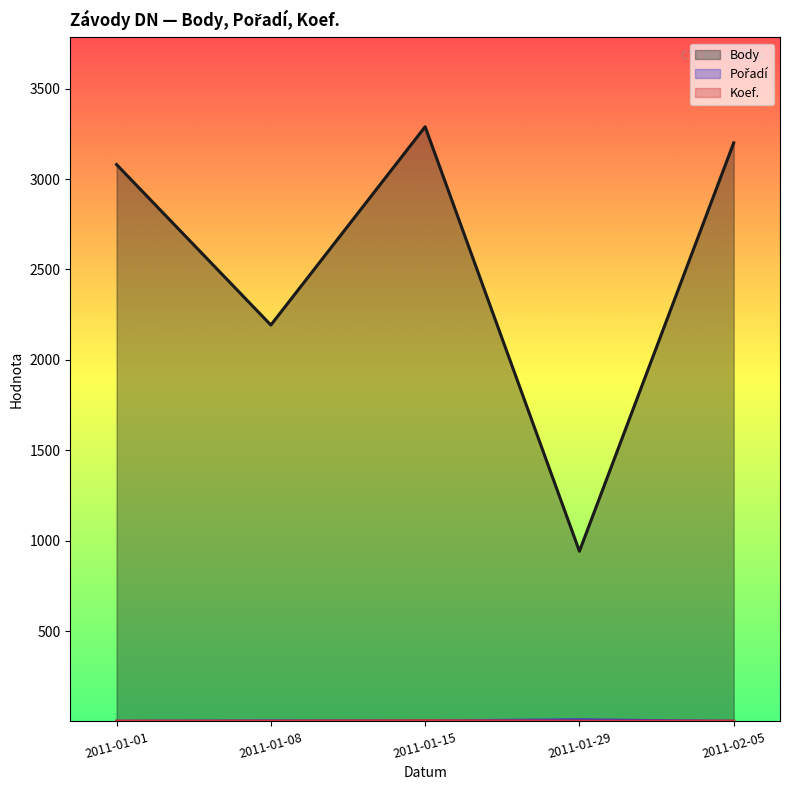

Rank the series at 2011-01-01 from lowest to highest value.

Pořadí, Koef., Body